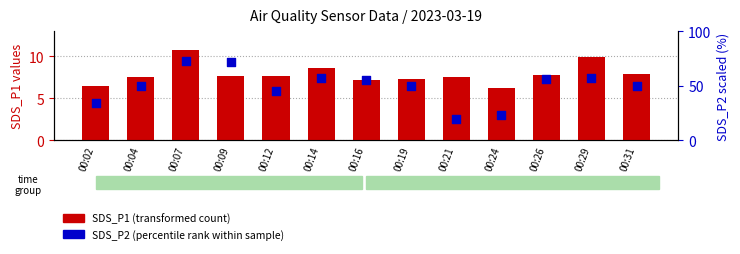

At which category is the sum across all series the highest?

00:07